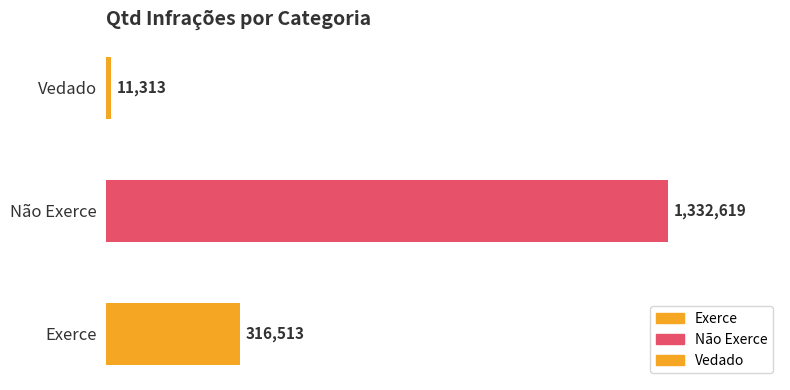

Reading right to left, extract all data points from this chart.

11313	1332619	316513